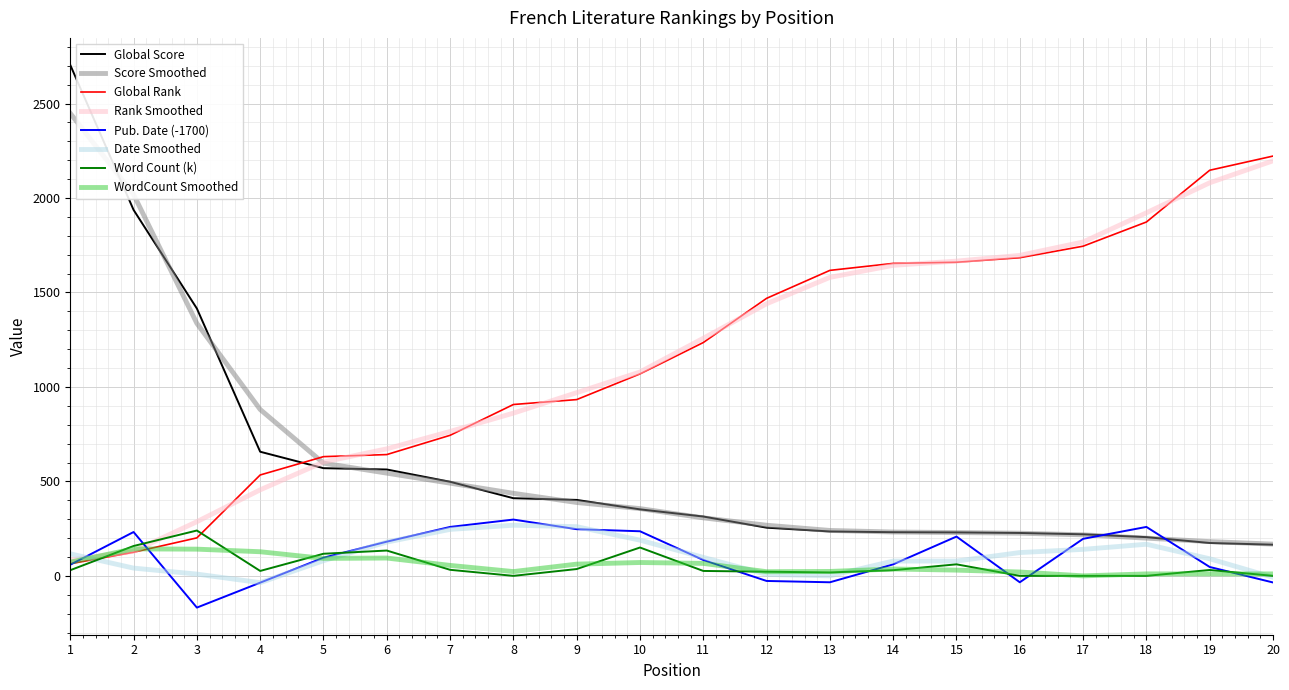

The value of Score Smoothed at 12 is 97.5. True or false?

False